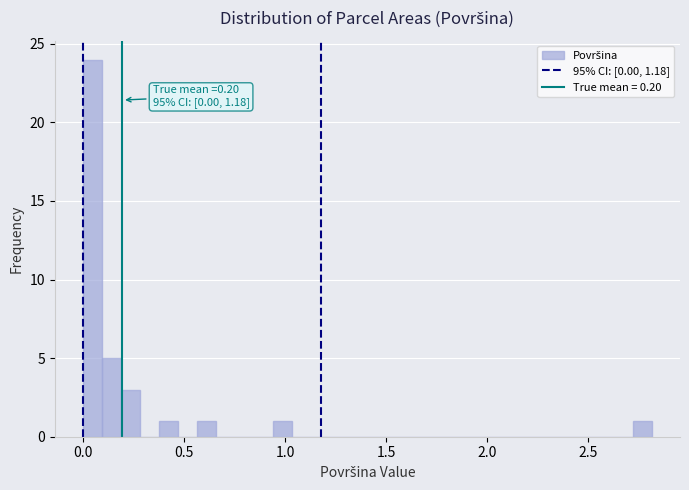

Read against the x-axis, roughly where is the centre of the tallest bar?

0.05